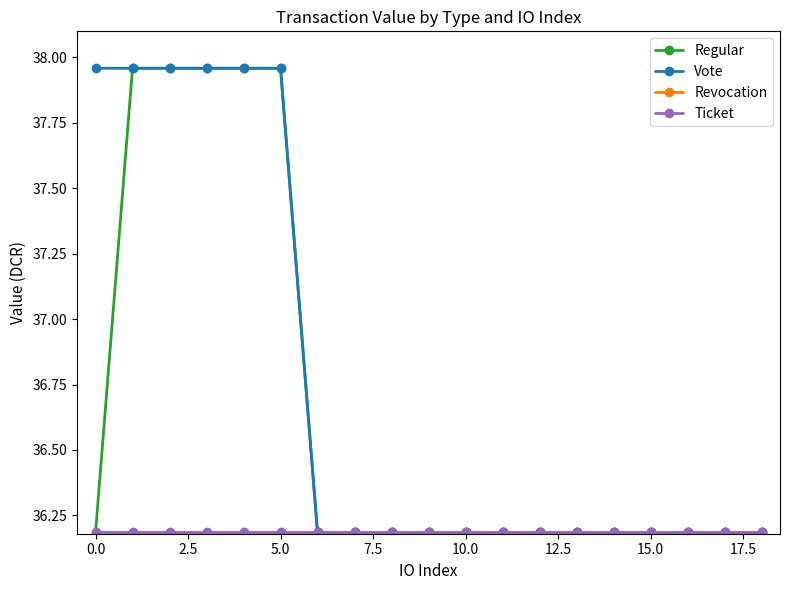

What is the value of the Regular point at the 17th from the left?

36.2